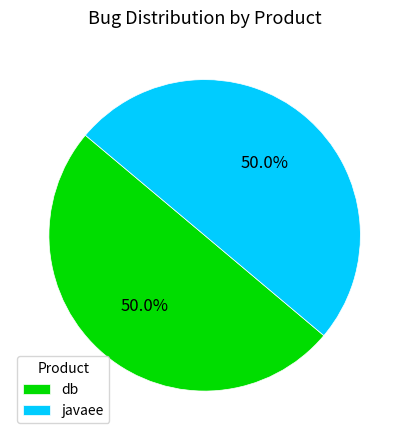

What percentage do db and javaee together represent?

100.0%